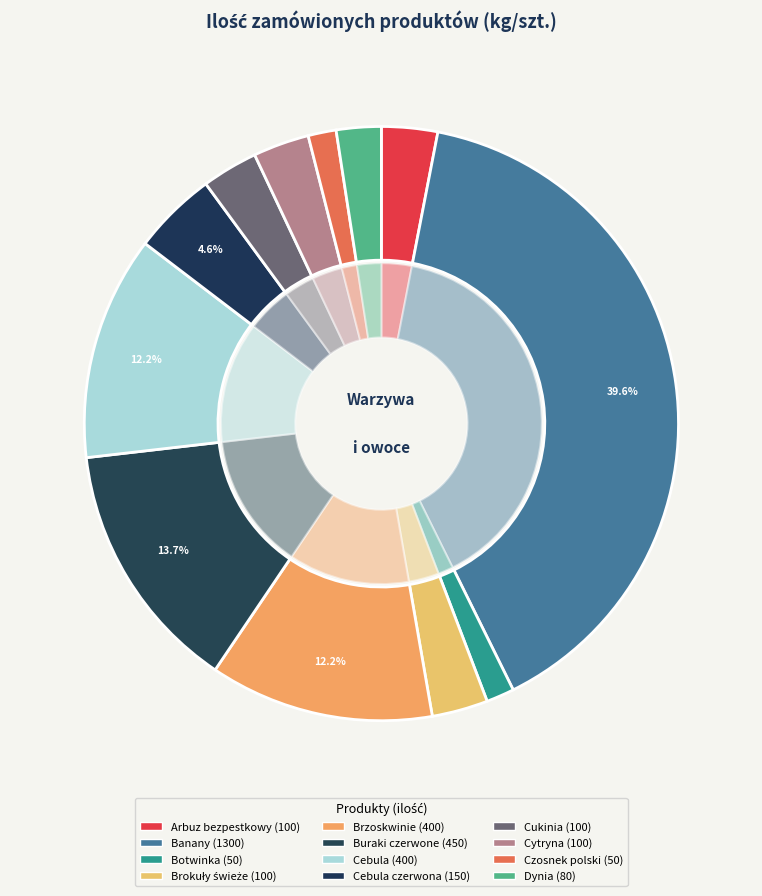

To the nearest percent, what is the combined percentage of Cukinia and Brzoskwinie?

15%